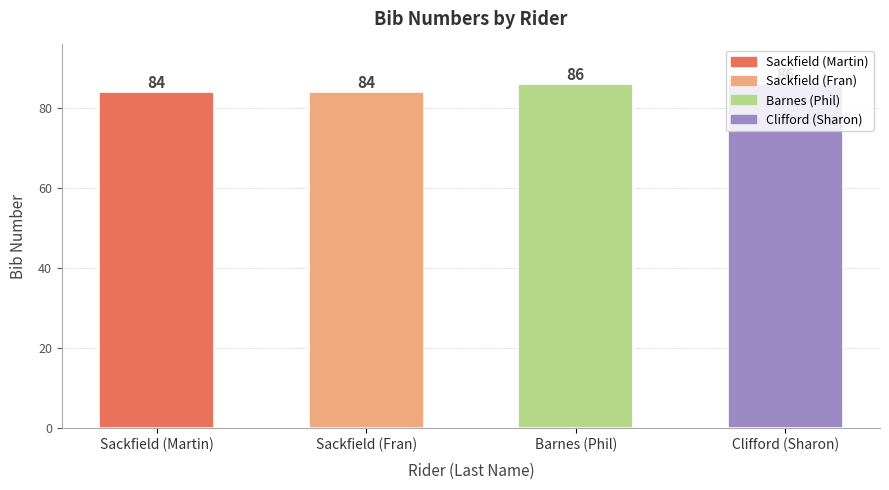

What is the greatest value displayed?

86